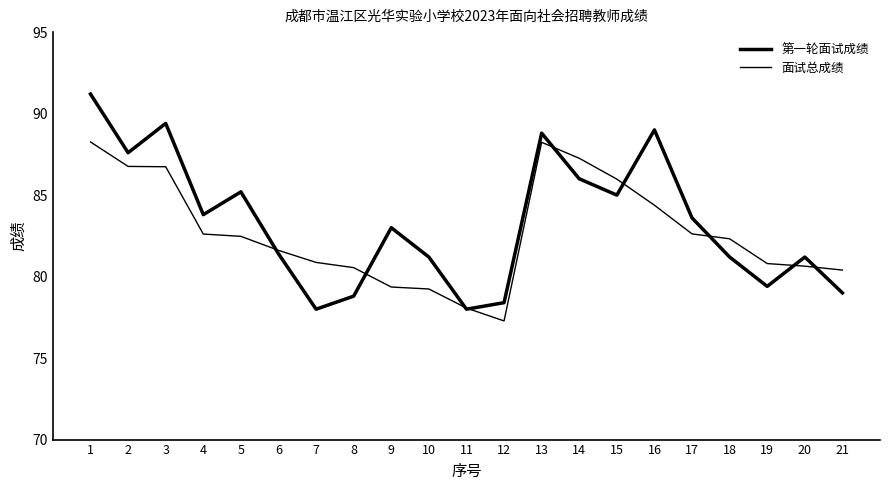

List the labels in order of 面试总成绩 value, smallest first.

12, 11, 10, 9, 21, 8, 20, 19, 7, 6, 18, 5, 4, 17, 16, 15, 3, 2, 14, 13, 1